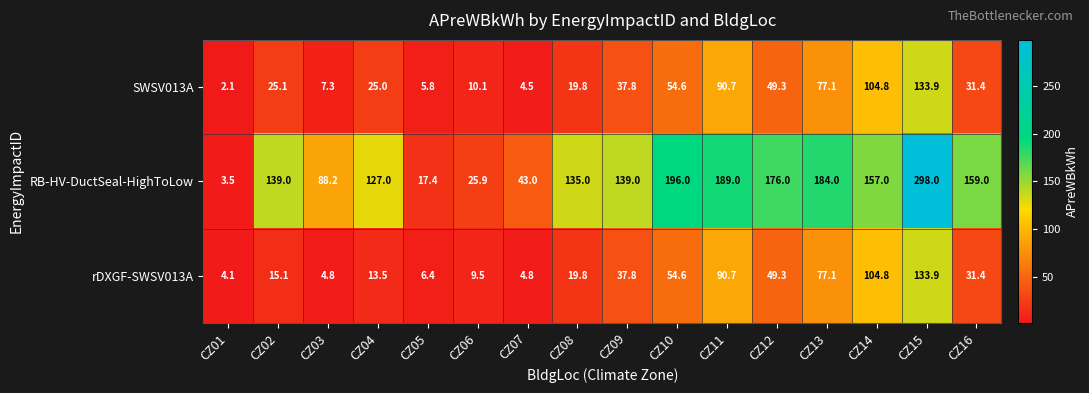

Which series changed the most between CZ04 and CZ14?

rDXGF-SWSV013A